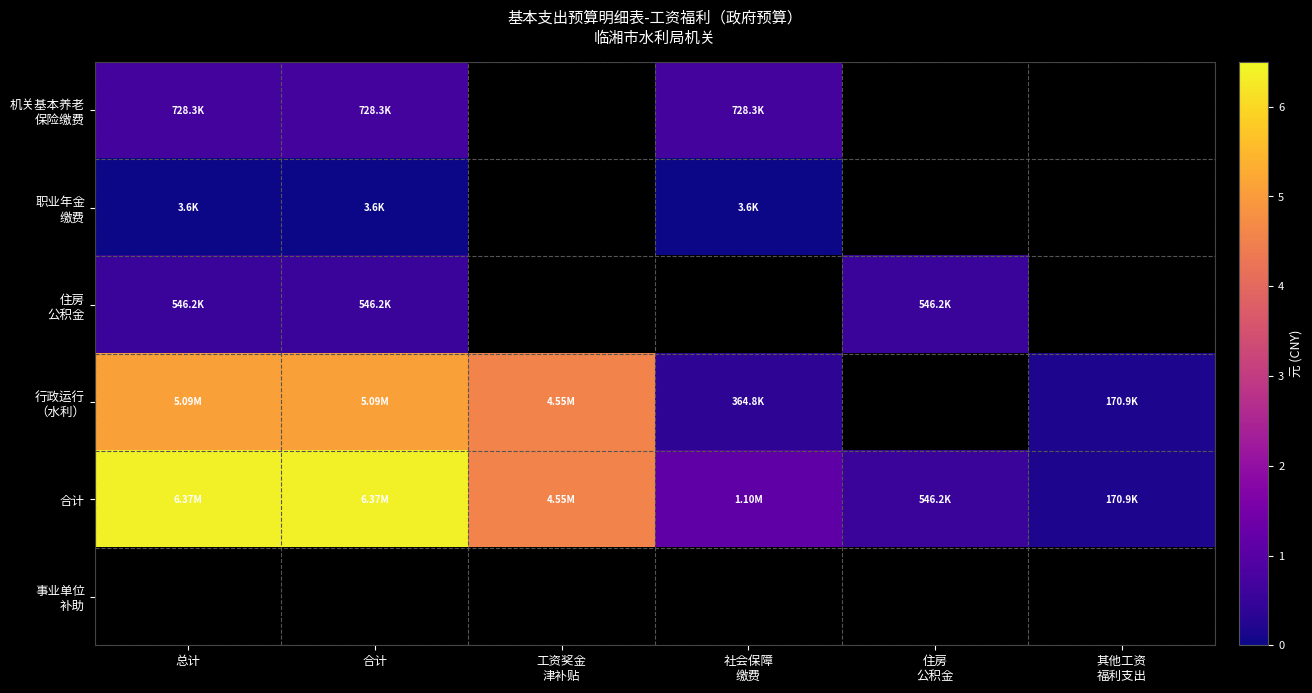

At which label does 合计 first exceed 4551656?

总计